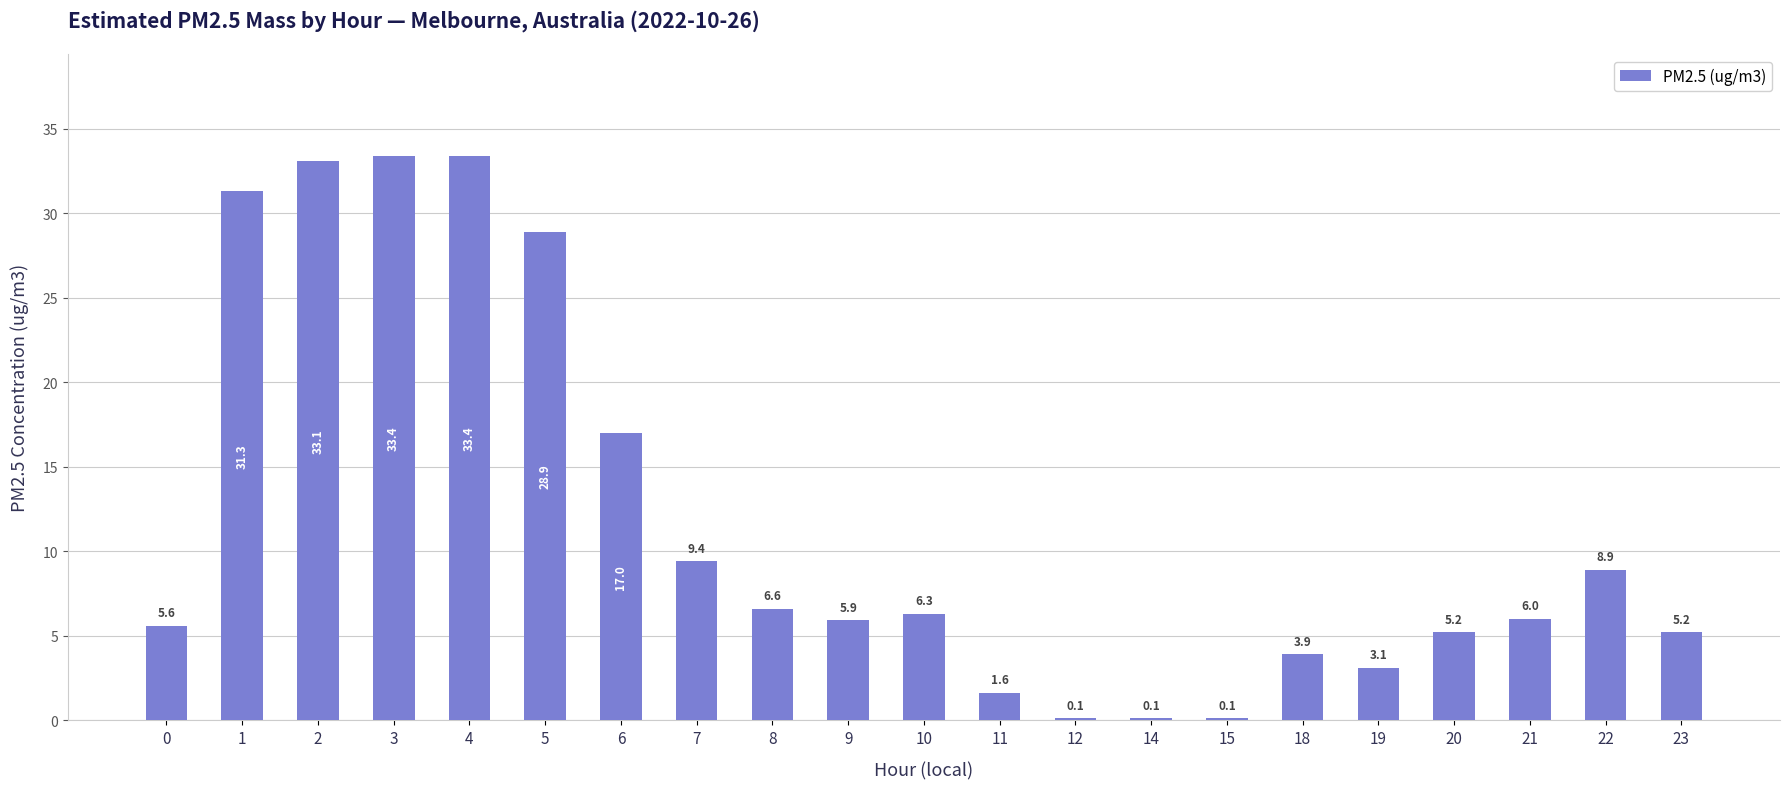

At which label is the value closest to 16?

6